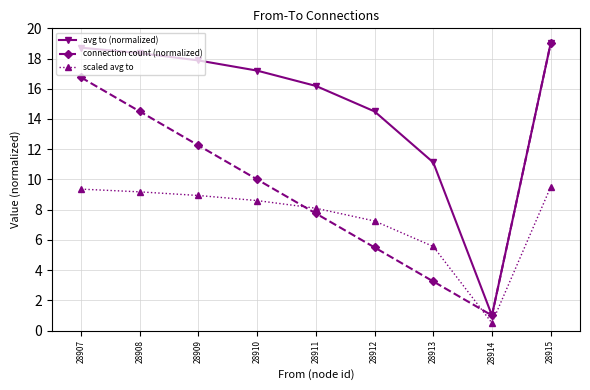

Which series has the largest total across all categories?

avg to (normalized)